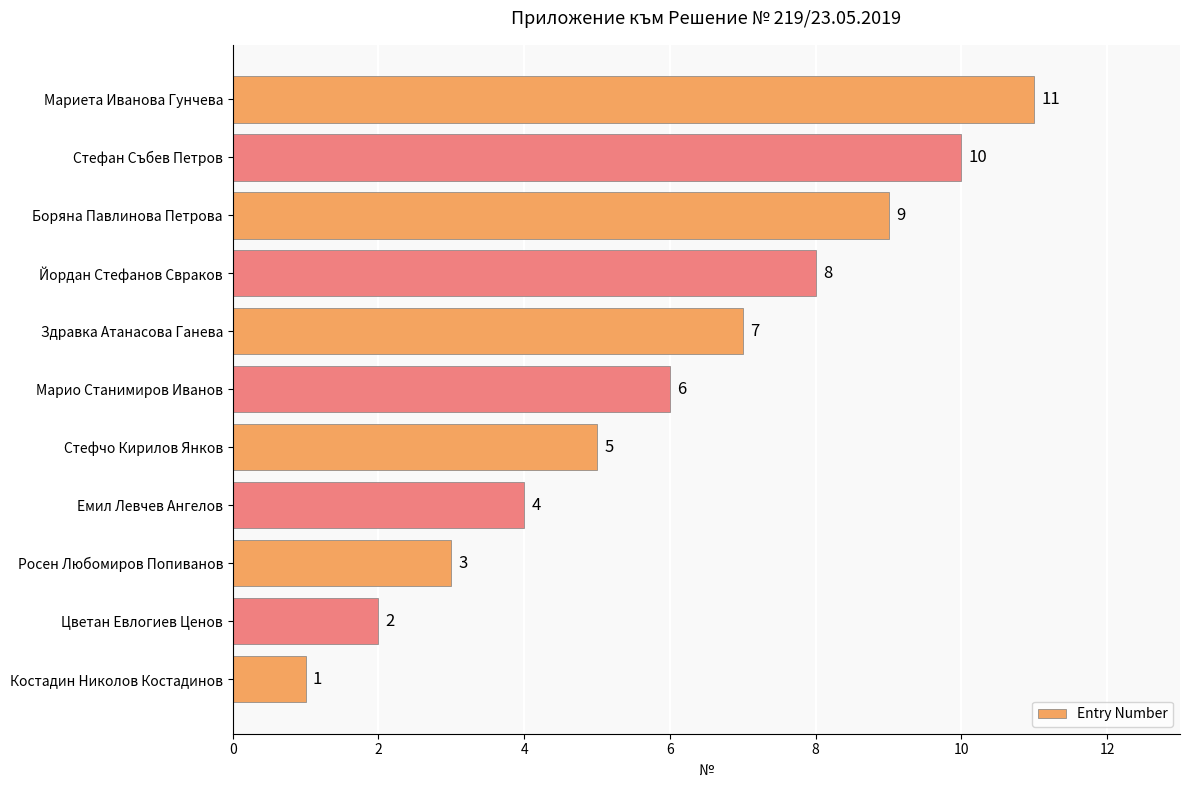

Count the values in the range 3 to 9.

7